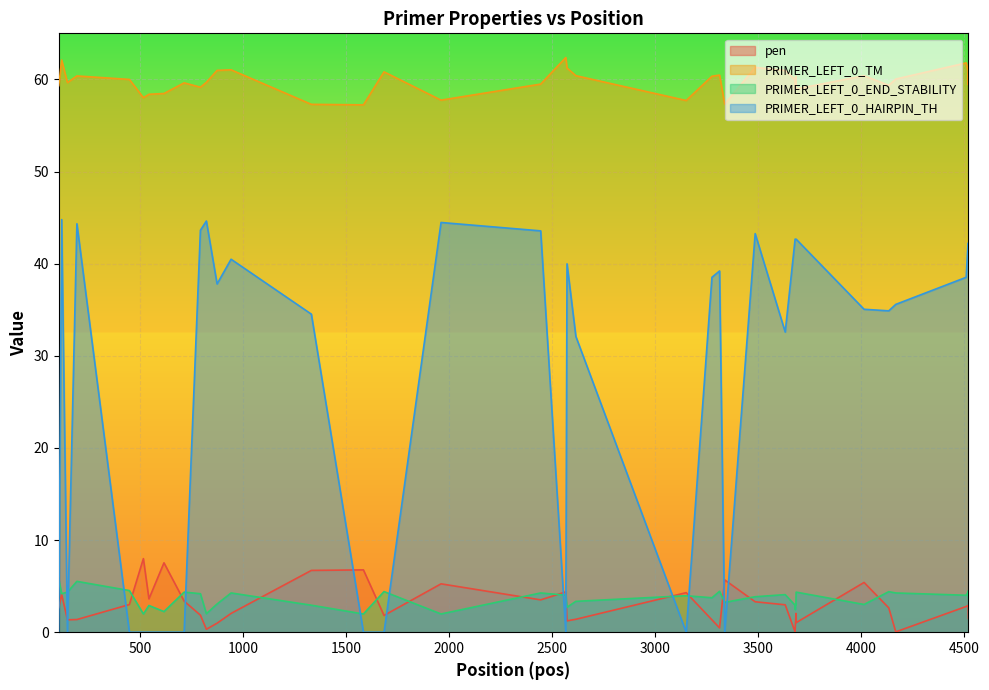

After their last crossing, which series has the higher values: PRIMER_LEFT_0_END_STABILITY or pen?

PRIMER_LEFT_0_END_STABILITY